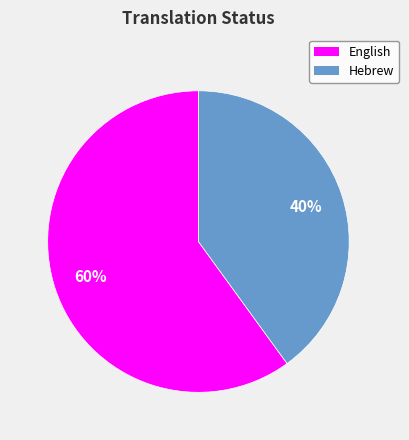

Is the sum of Hebrew and English greater than half?

Yes